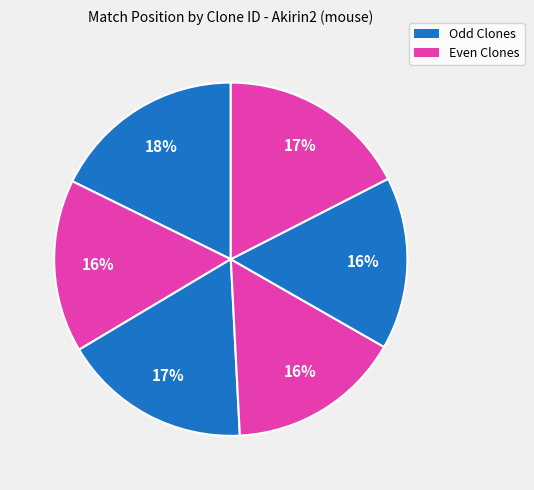

How many segments does this pie chart have?

6